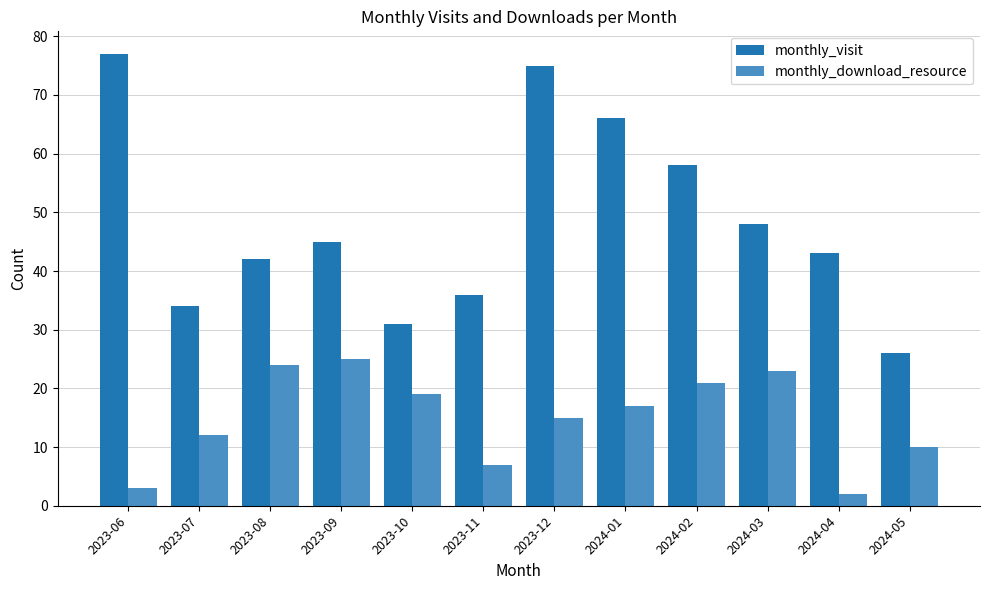

What is the value of the monthly_visit bar at the 7th from the left?

75